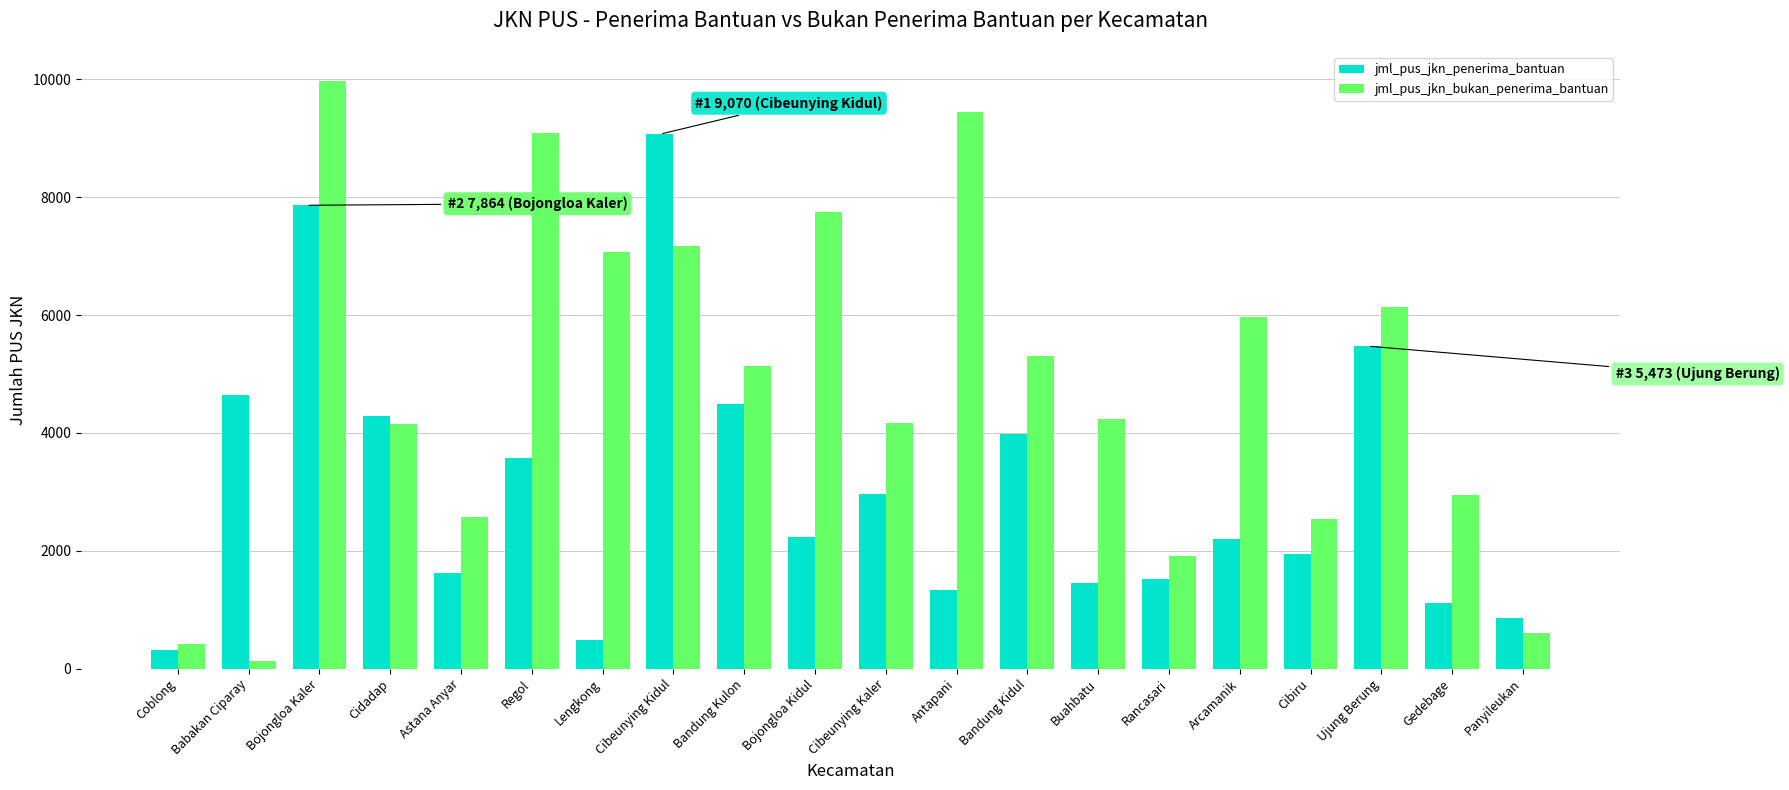

Rank the series at Lengkong from lowest to highest value.

jml_pus_jkn_penerima_bantuan, jml_pus_jkn_bukan_penerima_bantuan